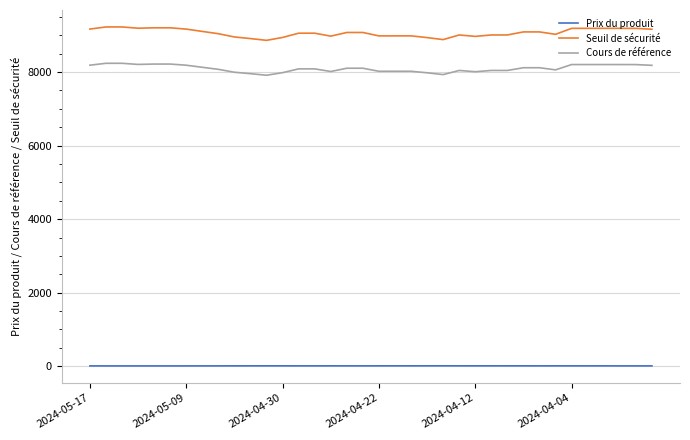

True or false: Seuil de sécurité and Prix du produit cross at least once.

False